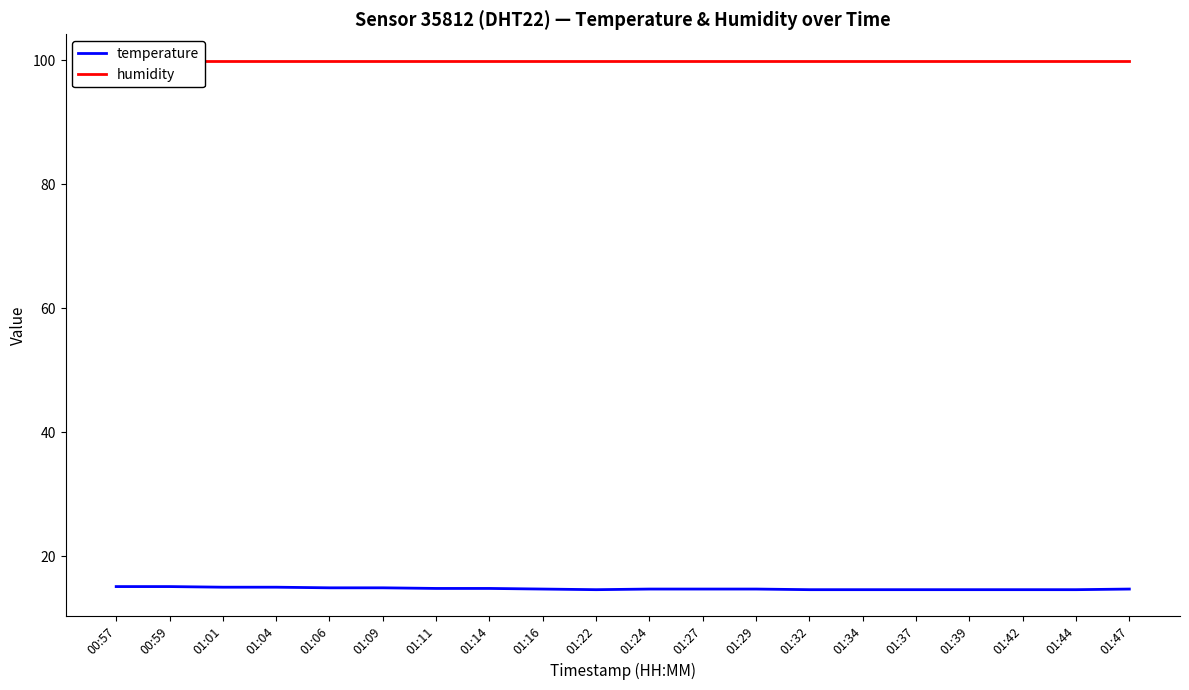

Is it true that temperature equals 10.1 at 01:04?

False